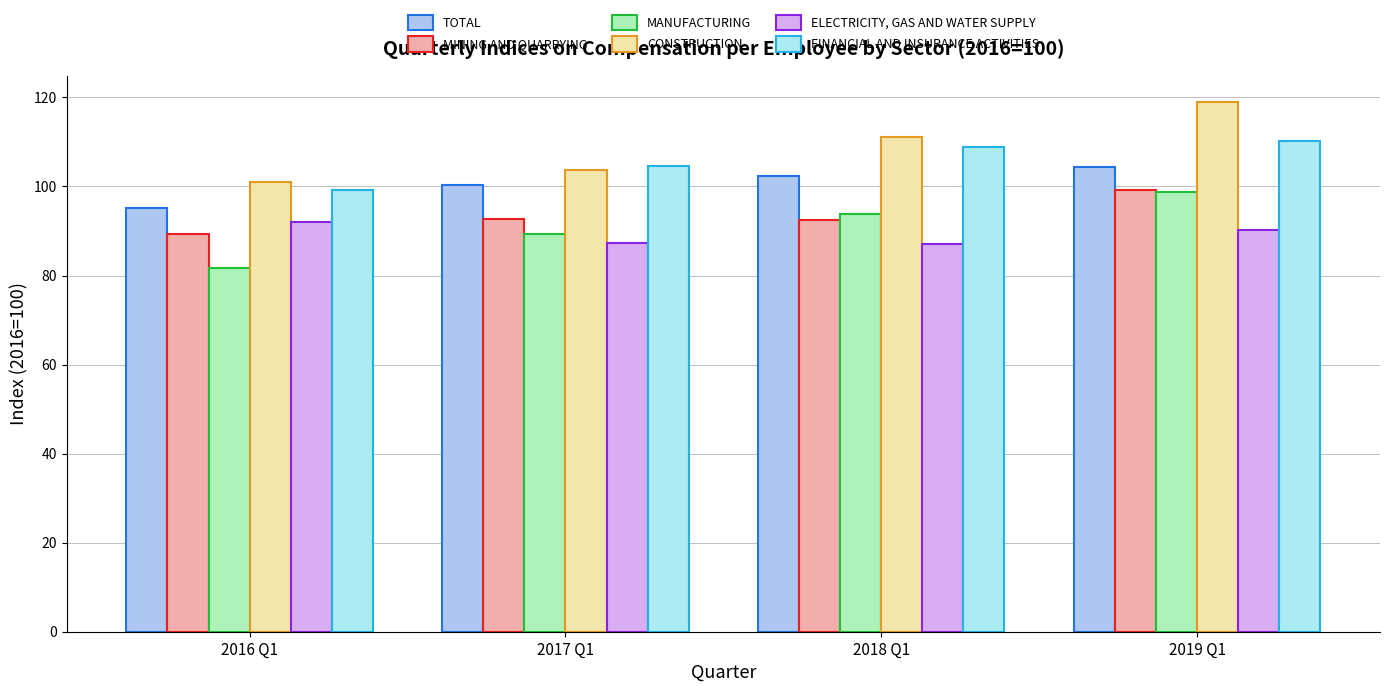

What is the label of the 4th bar from the right?

2016 Q1